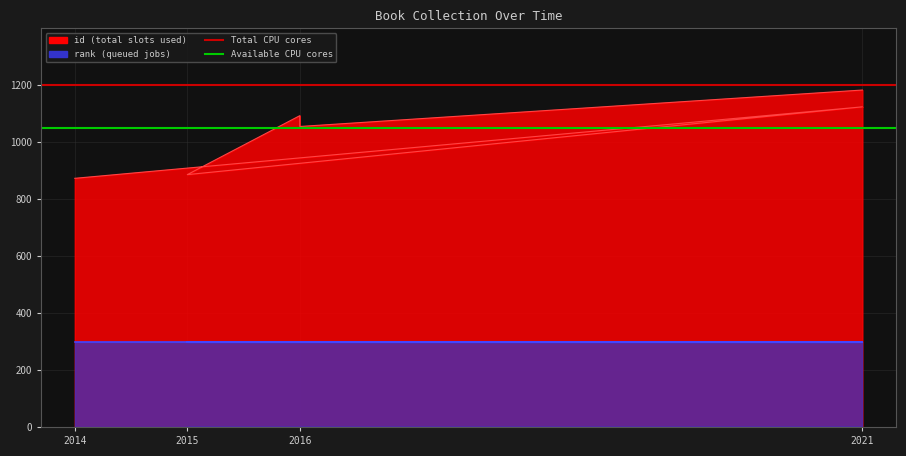

Does the chart display data point markers on the line(s)?

No